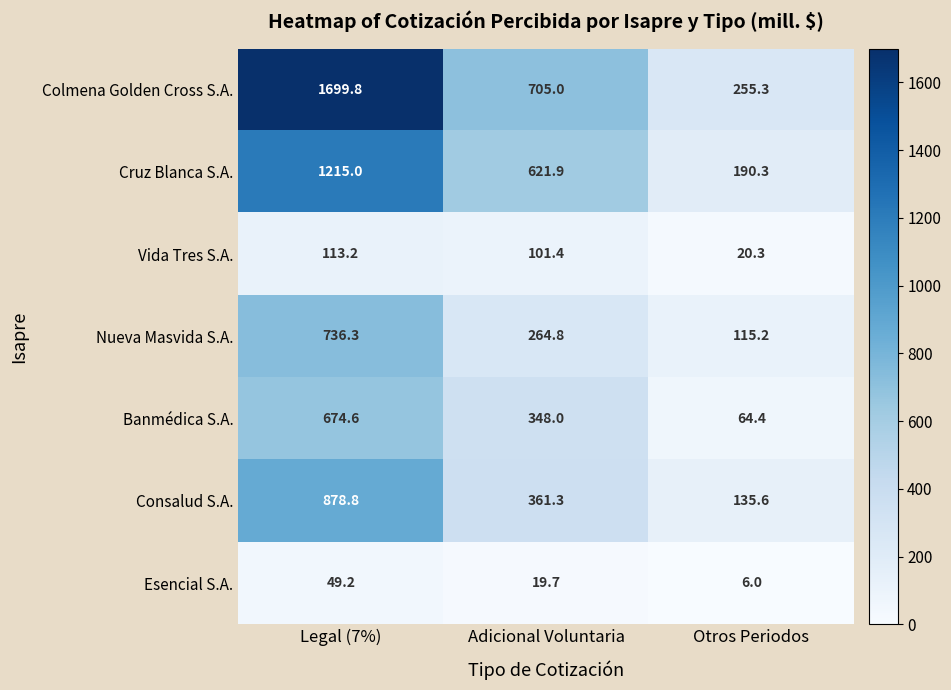

Which category has the highest value across all series?

Legal (7%)